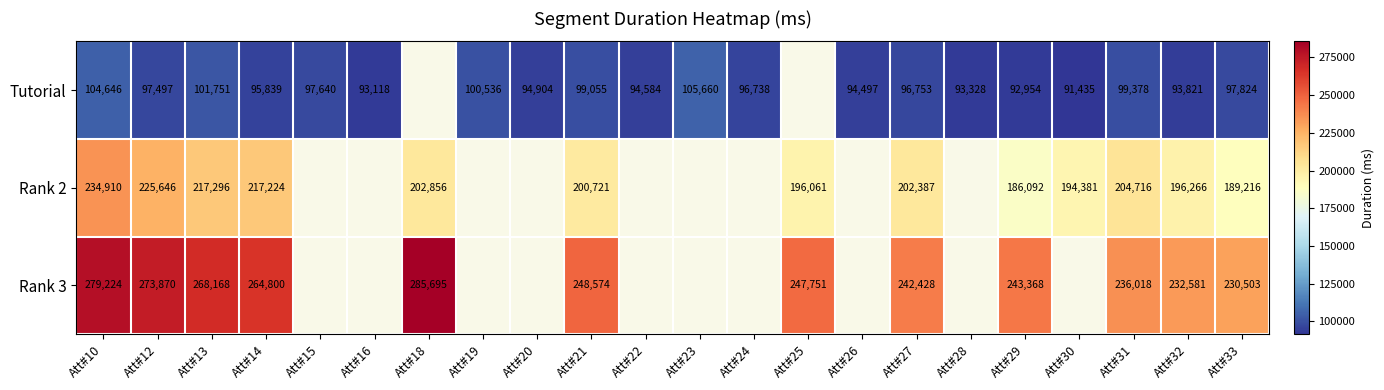

Is the value of Rank 3 at Att#10 greater than the value of Tutorial at Att#31?

Yes